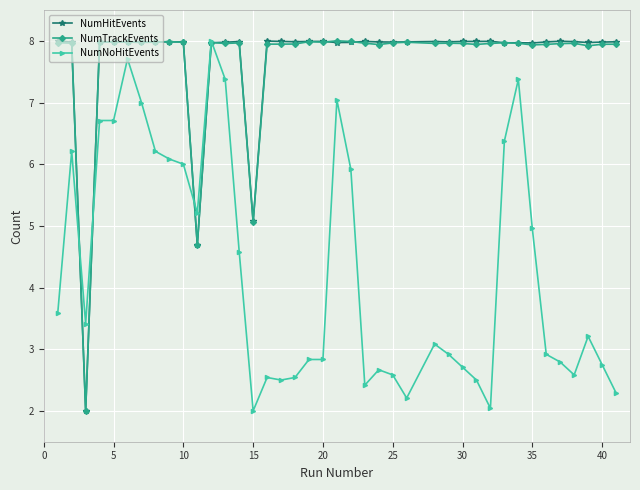

True or false: NumNoHitEvents has more than 0 points higher than both neighbors.

True